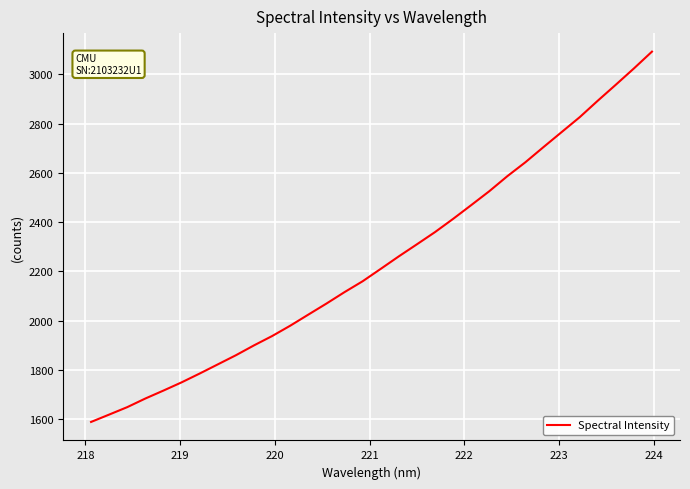

How many lines are shown in the chart?

1